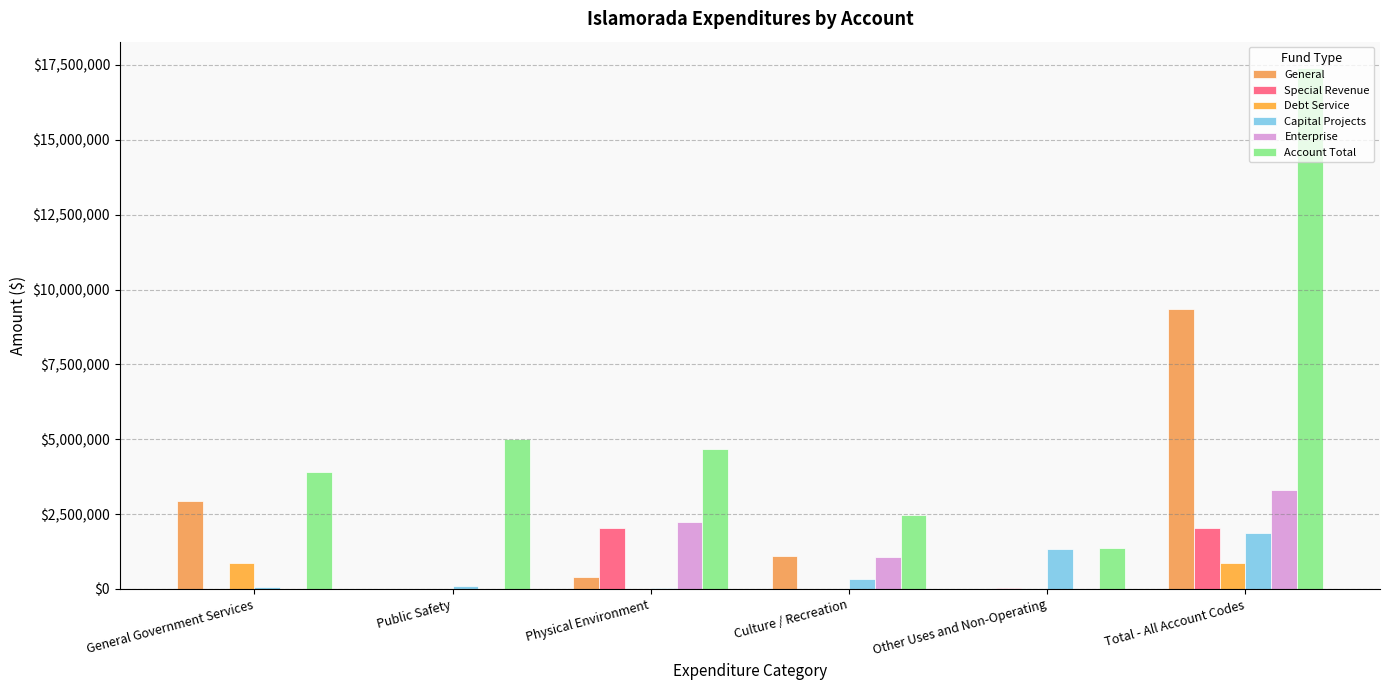

The Capital Projects series shows 1329075 at Other Uses and Non-Operating. True or false?

True